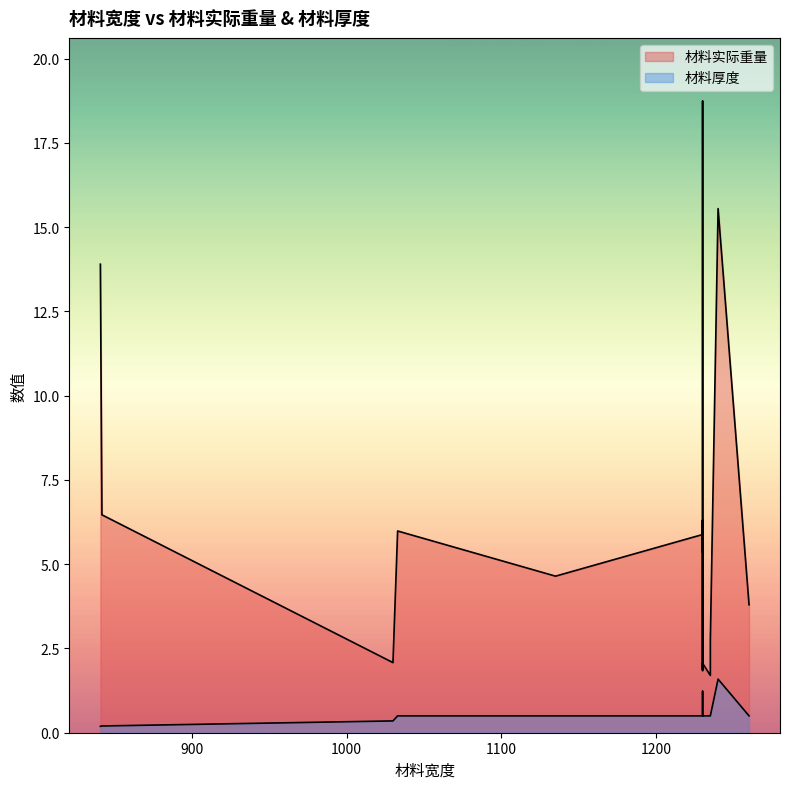

Rank the categories by 材料实际重量 value from highest to lowest.

1230, 1240, 841, 842, 1230, 1230, 1033, 1230, 1230, 1230, 1230, 1135, 1260, 1235, 1230, 1030, 1230, 1230, 1230, 1235